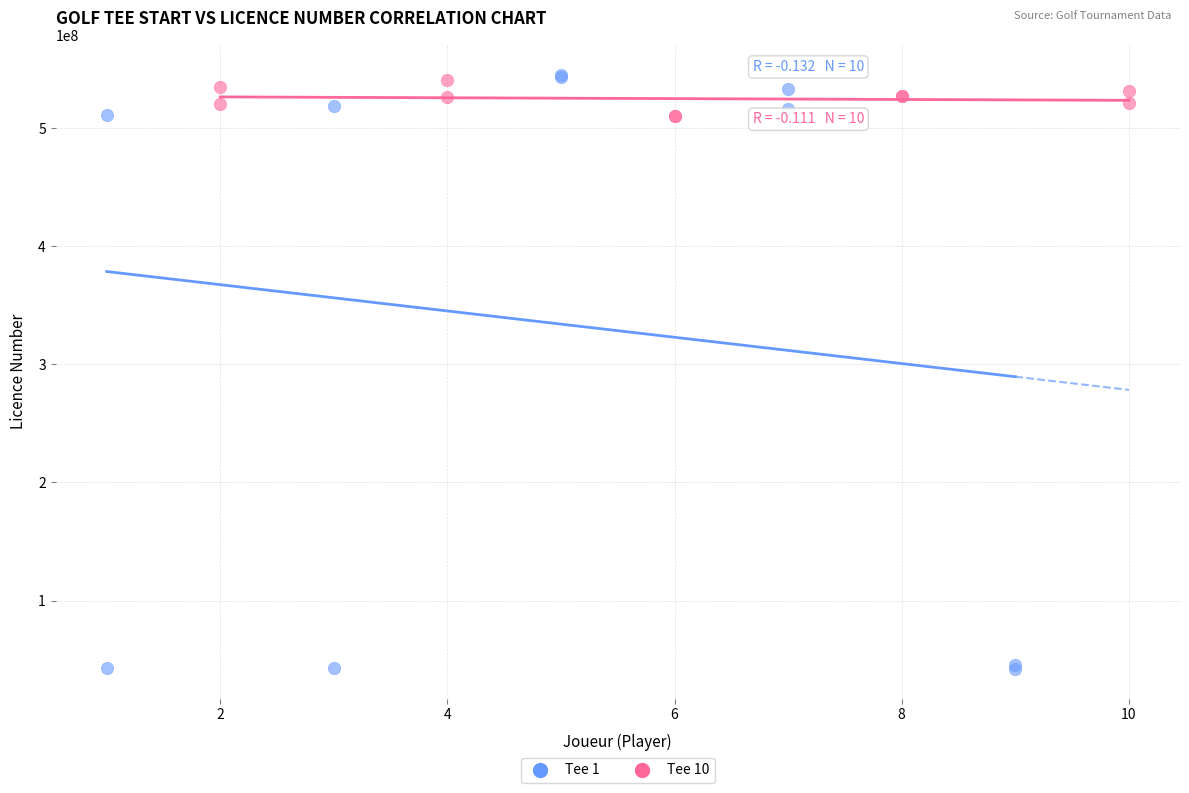

Which series reaches the minimum Y coordinate?

Tee 1